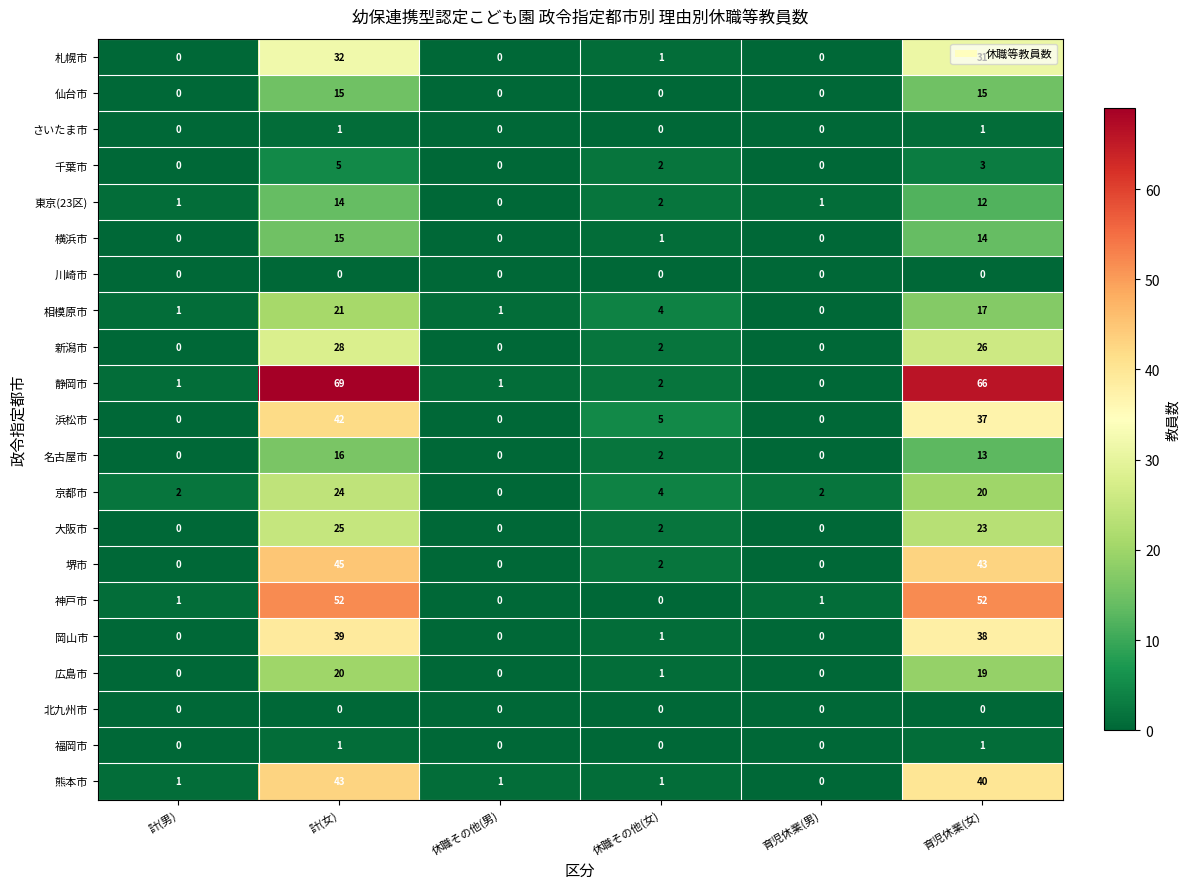

Where is 静岡市 nearest to the value 34?

休職その他(女)